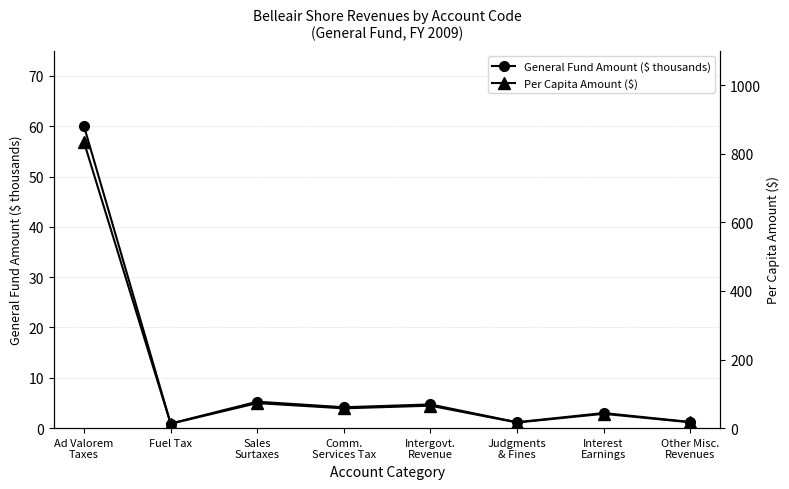

Reading left to right, extract all data points from this chart.

General Fund Amount ($ thousands): 60.0	0.9	5.3	4.1	4.7	1.2	3.0	1.2
Per Capita Amount ($): 832.7	12.7	72.9	57.6	65.4	16.4	41.7	17.0